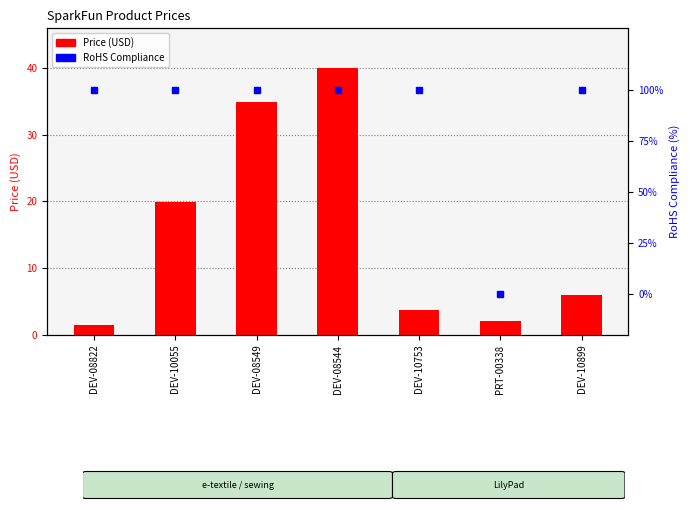

Rank the series by their average value, from highest to lowest.

RoHS Compliance, Price (USD)